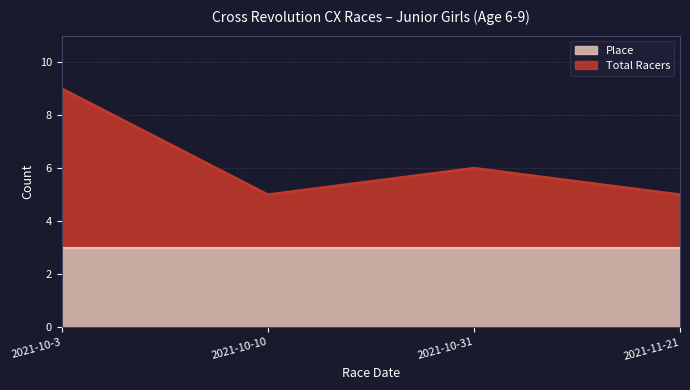

Rank the categories by value from lowest to highest.

2021-10-10, 2021-11-21, 2021-10-31, 2021-10-3